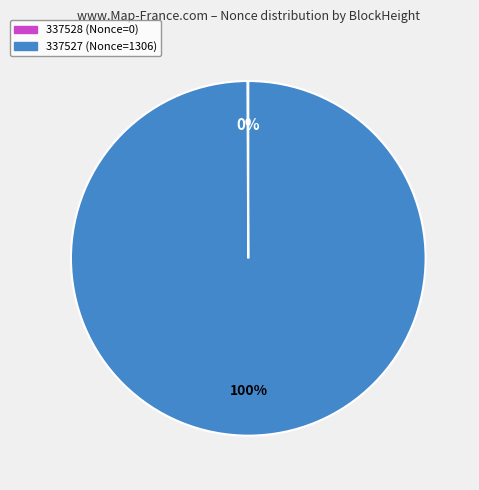

To the nearest percent, what percentage of the pie is 337527 (Nonce=1306)?

100%